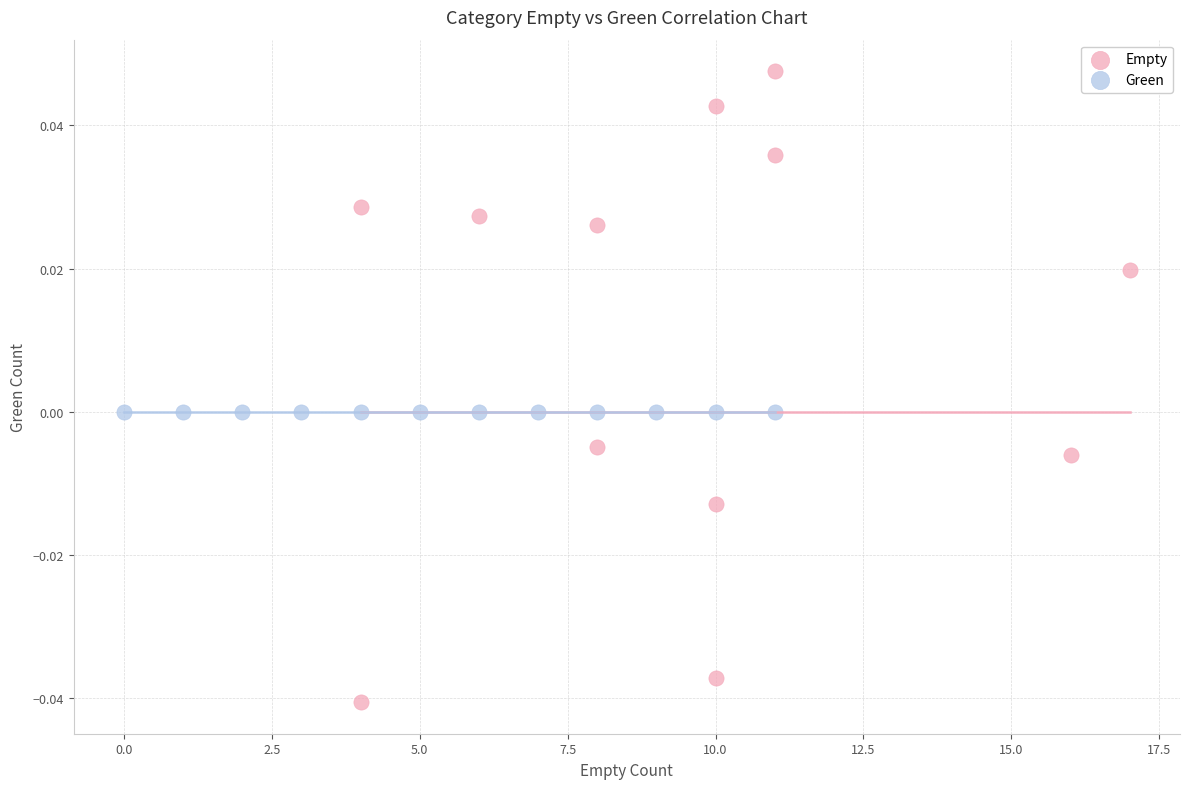

Which series reaches the minimum Y coordinate?

Empty